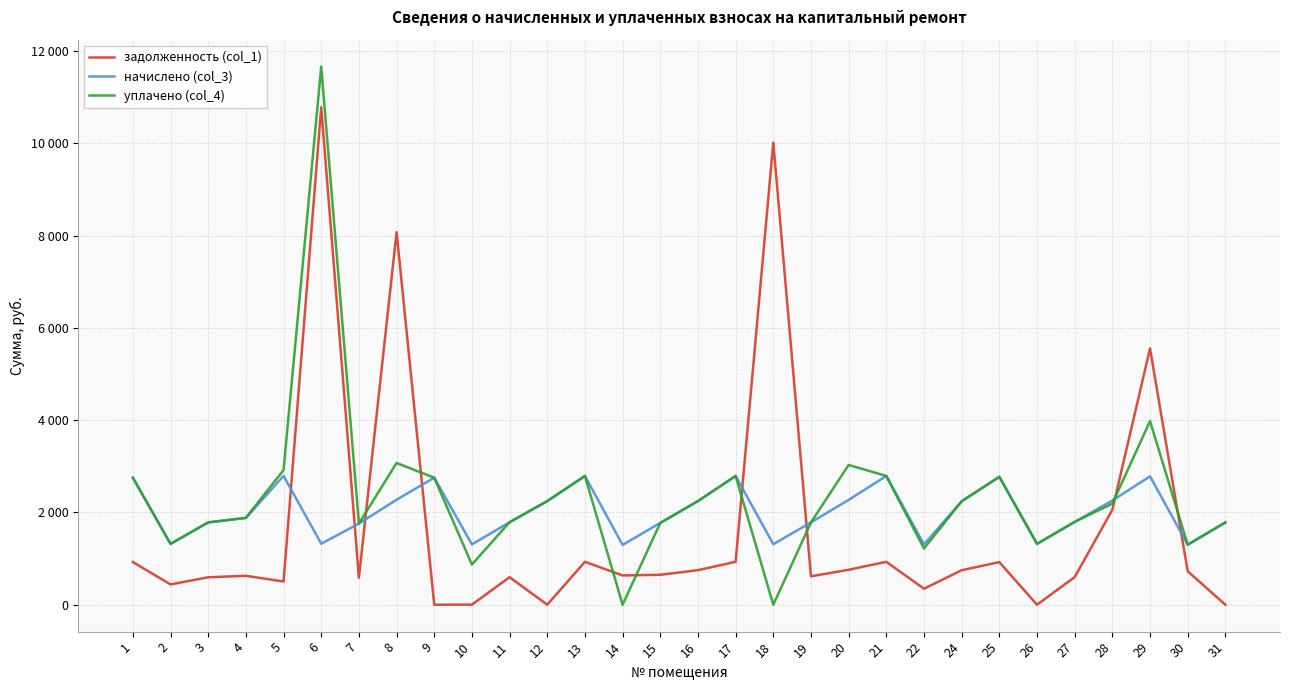

Which category has the lowest value in the уплачено (col_4) series?

14